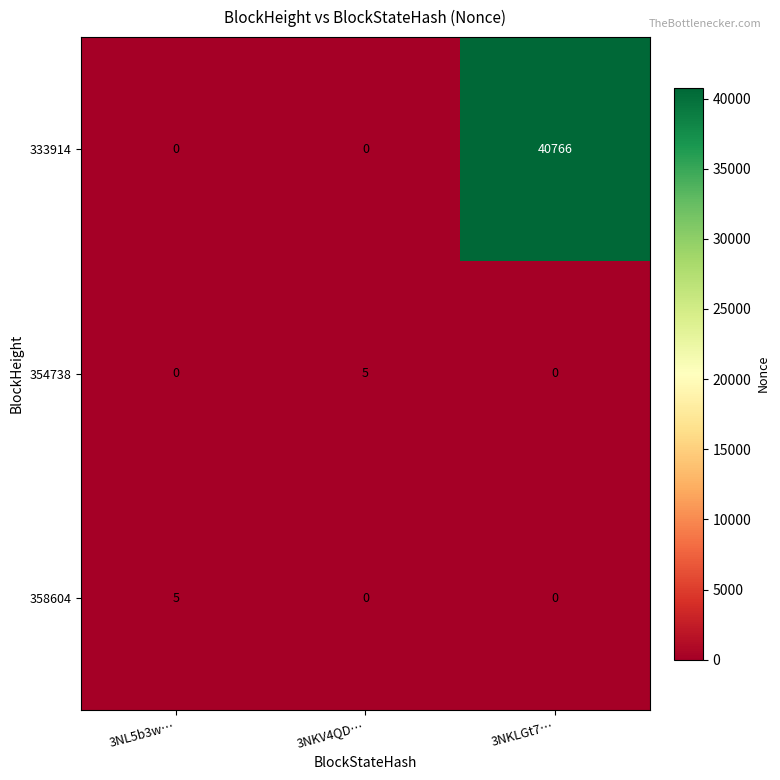

What is the total value across all series at 3NKV4QD…?

5